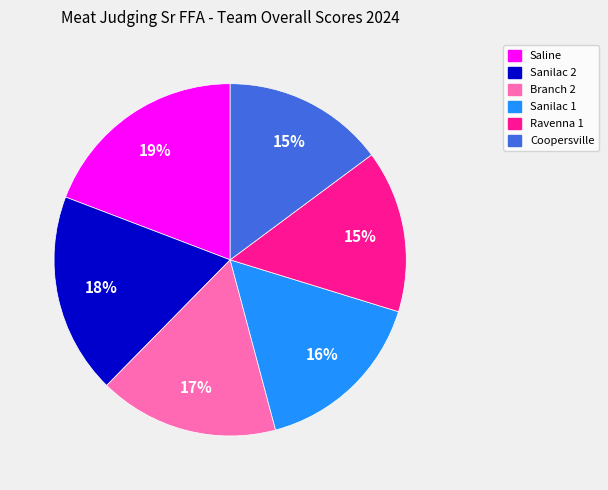

To the nearest percent, what is the average slice percentage?

17%